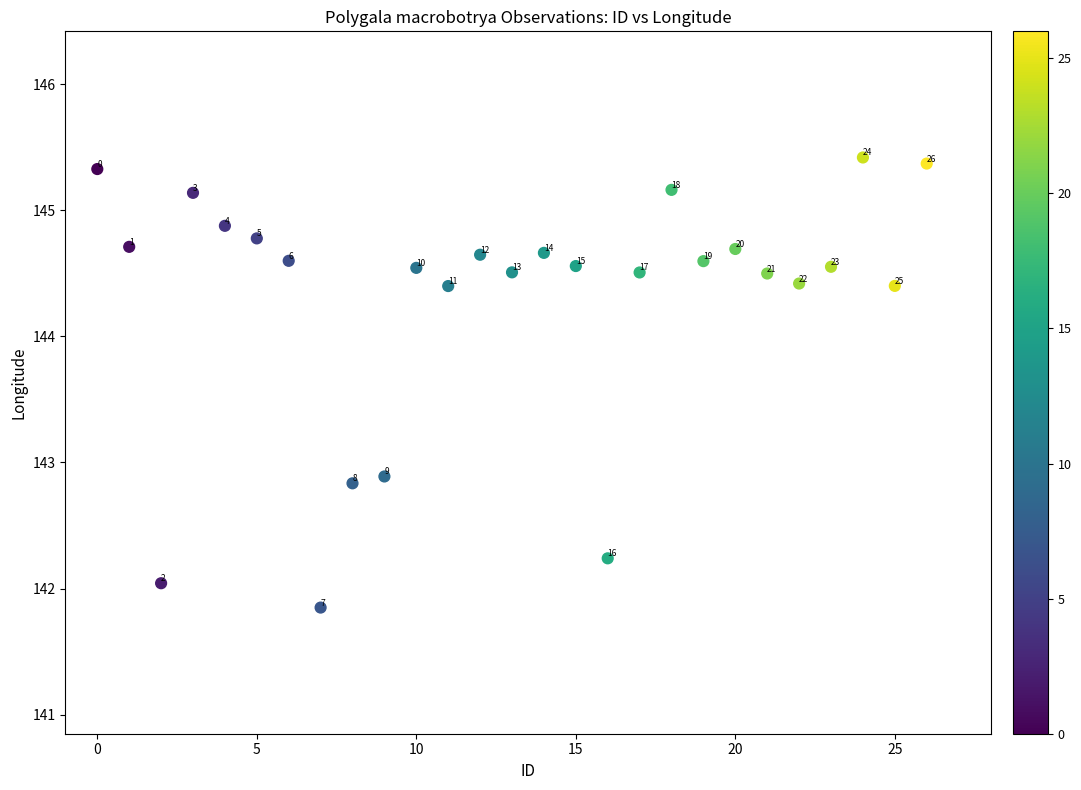

What Y value in the scatter plot is closest to 143?

142.9